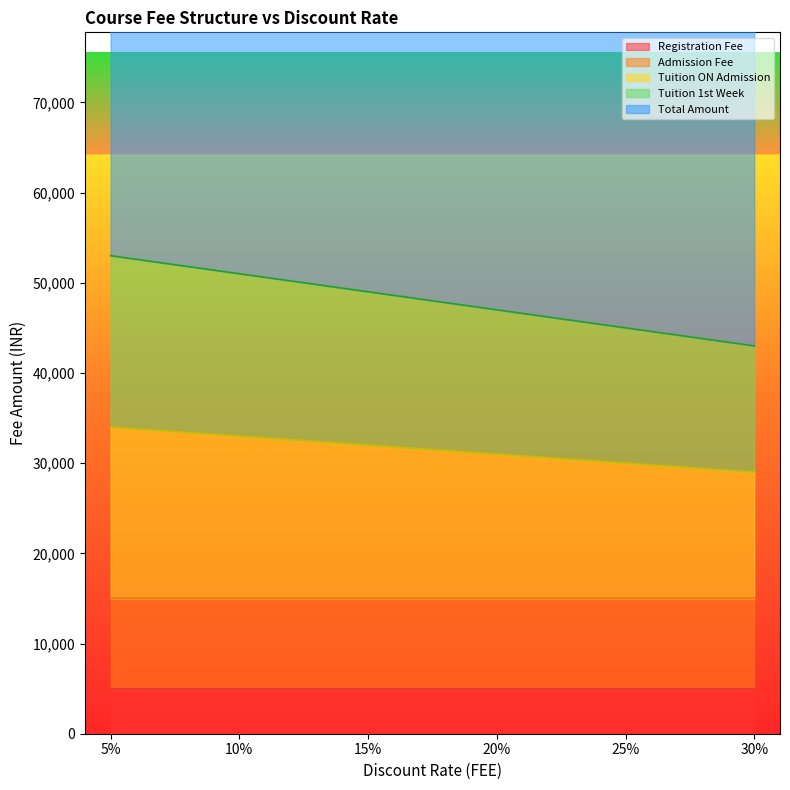

The value of Tuition ON Admission at 20% is 48531. True or false?

False